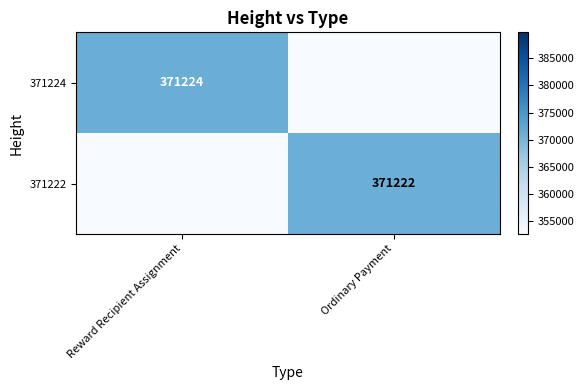

The value of 371222 at Ordinary Payment is 371222. True or false?

True